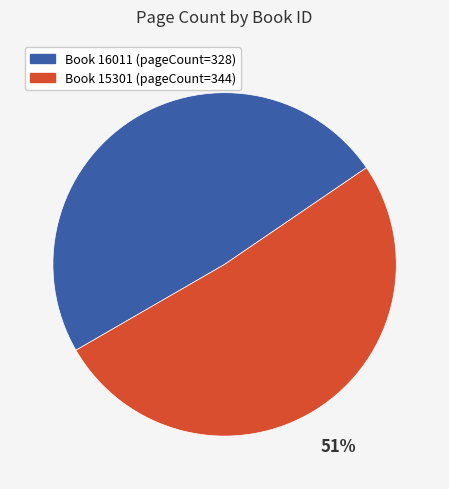

Is there any slice that represents more than half of the pie?

Yes